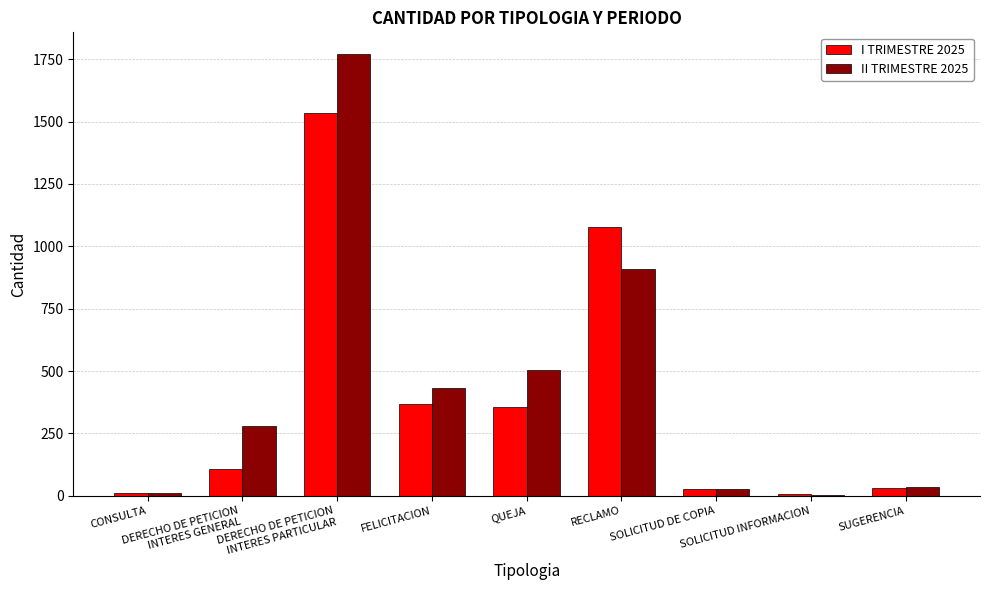

What is the maximum value shown in the chart?

1769